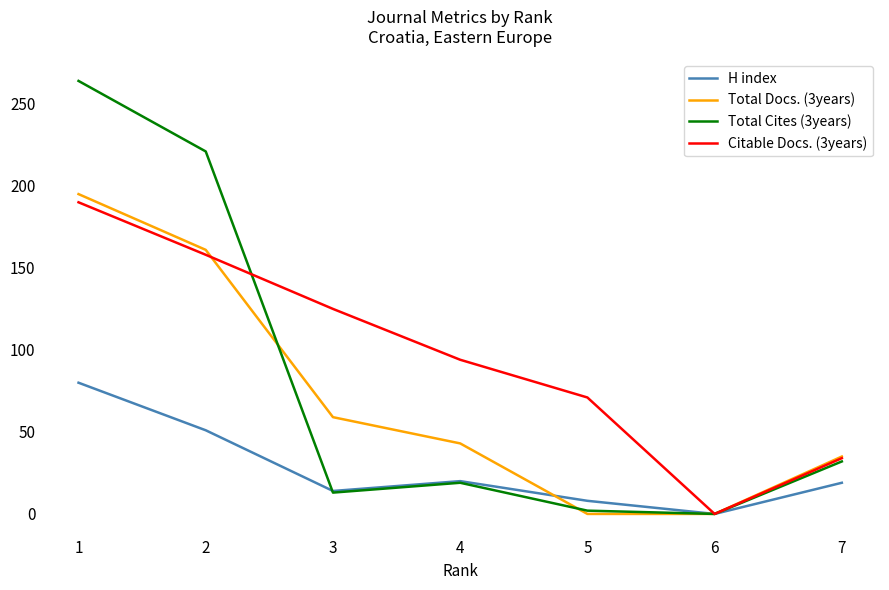

Which series changed the most between 3 and 4?

Citable Docs. (3years)